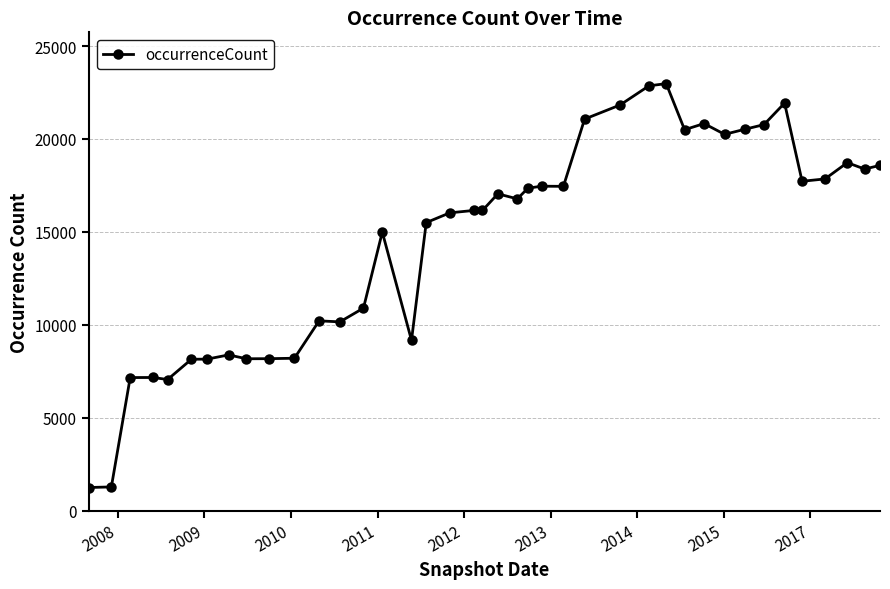

What is the maximum value shown in the chart?

22978